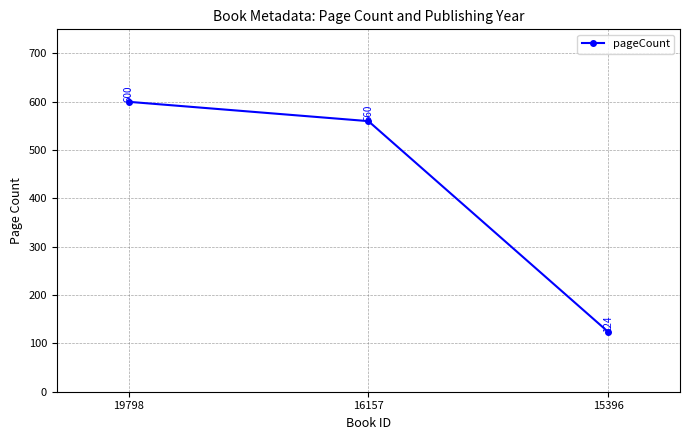

Which has a higher value, 16157 or 15396?

16157